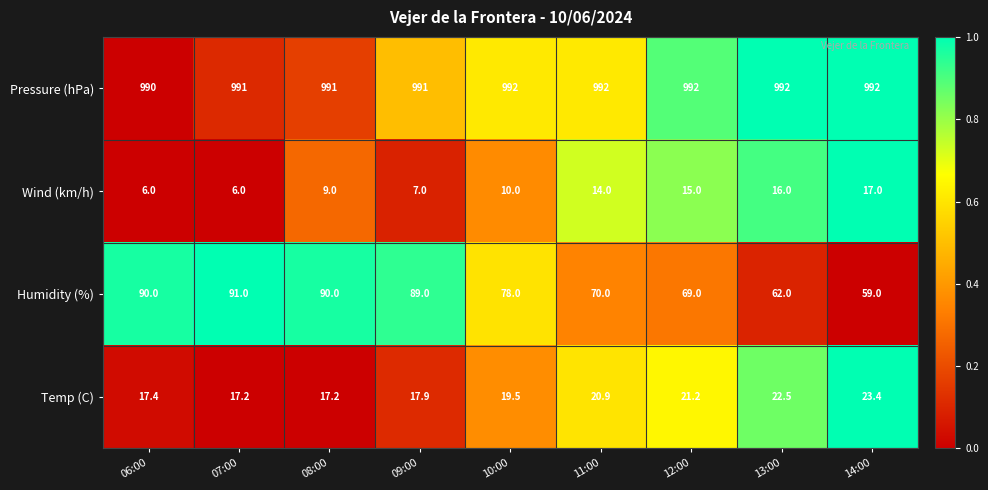

Rank the series by their maximum value, from lowest to highest.

Wind (km/h), Temp (C), Humidity (%), Pressure (hPa)